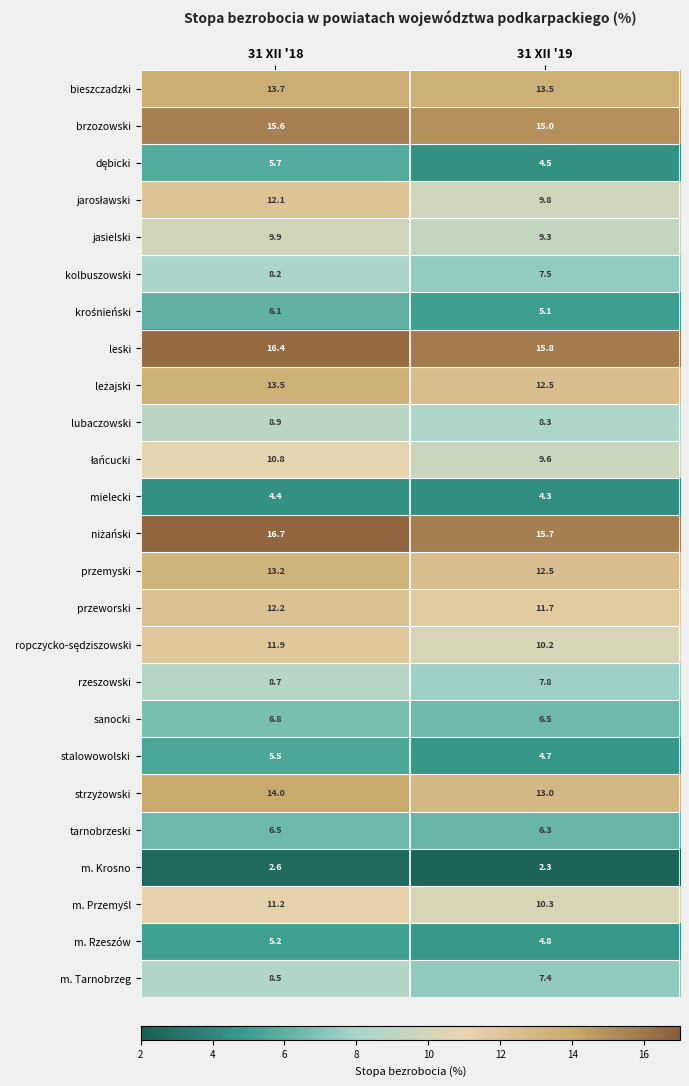

What is the spread (max minus min) of values at 31 XII '18?

14.1